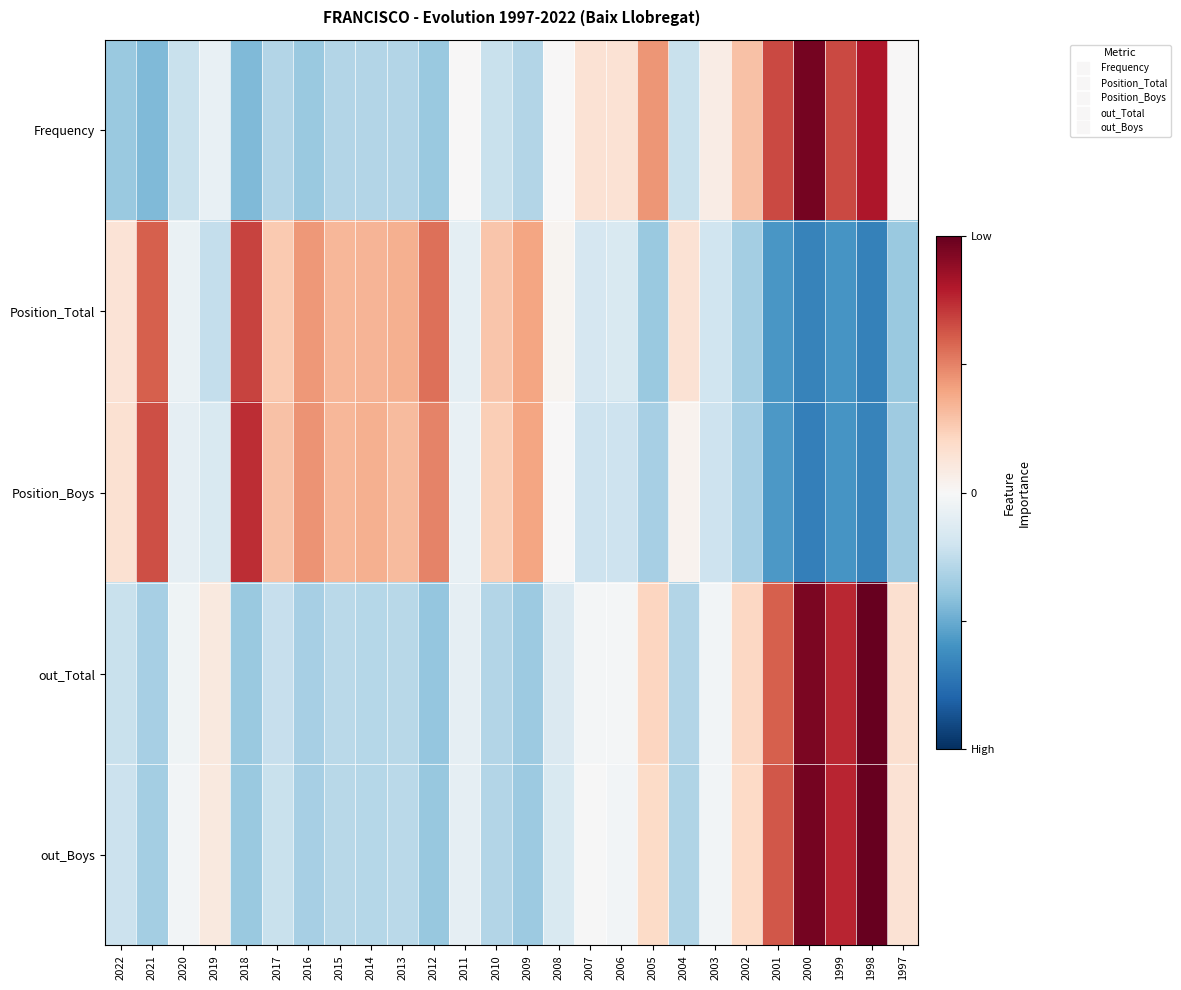

Reading left to right, extract all data points from this chart.

Frequency: 2022=-0.9	2021=-1.1	2020=-0.6	2019=-0.2	2018=-1.1	2017=-0.7	2016=-0.9	2015=-0.7	2014=-0.7	2013=-0.7	2012=-0.9	2011=0.0	2010=-0.6	2009=-0.7	2008=0.0	2007=0.4	2006=0.4	2005=1.1	2004=-0.6	2003=0.2	2002=0.7	2001=1.7	2000=2.4	1999=1.7	1998=2.0	1997=0.0
Position_Total: 2022=0.3	2021=1.5	2020=-0.2	2019=-0.6	2018=1.7	2017=0.6	2016=1.1	2015=0.8	2014=0.8	2013=0.9	2012=1.4	2011=-0.2	2010=0.7	2009=1.0	2008=0.1	2007=-0.4	2006=-0.4	2005=-0.9	2004=0.4	2003=-0.5	2002=-0.8	2001=-1.4	2000=-1.7	1999=-1.5	1998=-1.7	1997=-0.9
Position_Boys: 2022=0.4	2021=1.6	2020=-0.2	2019=-0.4	2018=1.8	2017=0.7	2016=1.1	2015=0.8	2014=0.9	2013=0.8	2012=1.2	2011=-0.2	2010=0.6	2009=1.0	2008=0.0	2007=-0.5	2006=-0.5	2005=-0.8	2004=0.1	2003=-0.5	2002=-0.8	2001=-1.4	2000=-1.7	1999=-1.5	1998=-1.7	1997=-0.9
out_Total: 2022=-0.6	2021=-0.8	2020=-0.1	2019=0.2	2018=-0.9	2017=-0.6	2016=-0.8	2015=-0.7	2014=-0.7	2013=-0.7	2012=-1.0	2011=-0.2	2010=-0.7	2009=-0.9	2008=-0.4	2007=-0.0	2006=-0.0	2005=0.5	2004=-0.7	2003=-0.1	2002=0.5	2001=1.5	2000=2.4	1999=1.9	1998=2.6	1997=0.4
out_Boys: 2022=-0.5	2021=-0.8	2020=-0.1	2019=0.2	2018=-0.9	2017=-0.6	2016=-0.8	2015=-0.7	2014=-0.7	2013=-0.7	2012=-1.0	2011=-0.2	2010=-0.7	2009=-0.9	2008=-0.4	2007=-0.0	2006=-0.1	2005=0.5	2004=-0.7	2003=-0.1	2002=0.5	2001=1.5	2000=2.4	1999=1.9	1998=2.5	1997=0.4